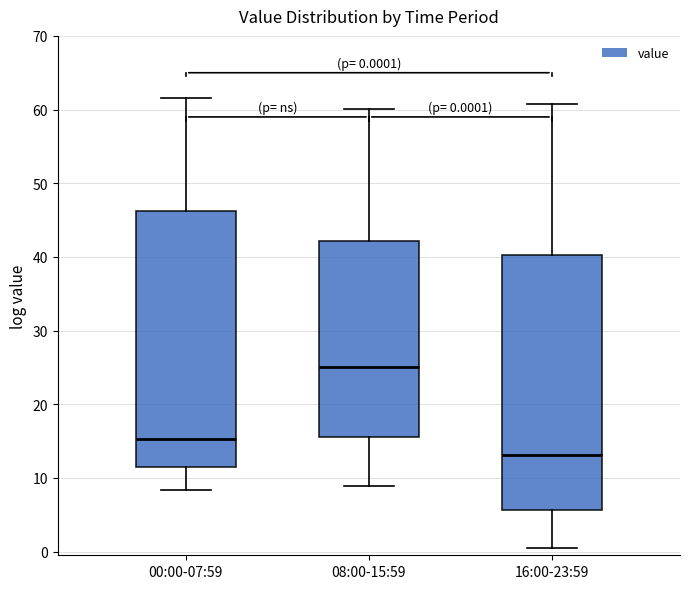

Which box's median line is the lowest?

16:00-23:59